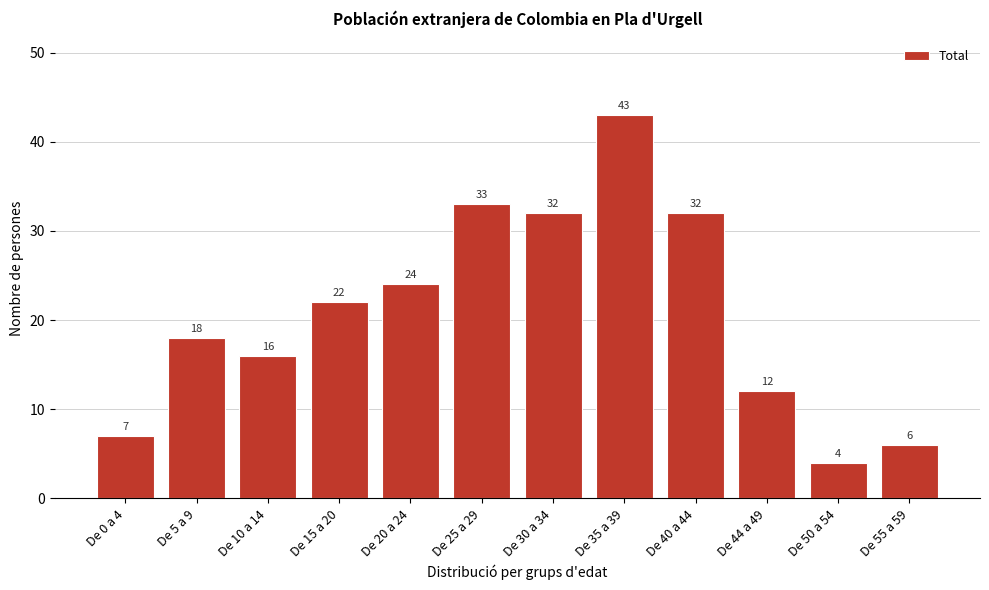

Reading left to right, transcribe all the data shown in this chart.

7	18	16	22	24	33	32	43	32	12	4	6